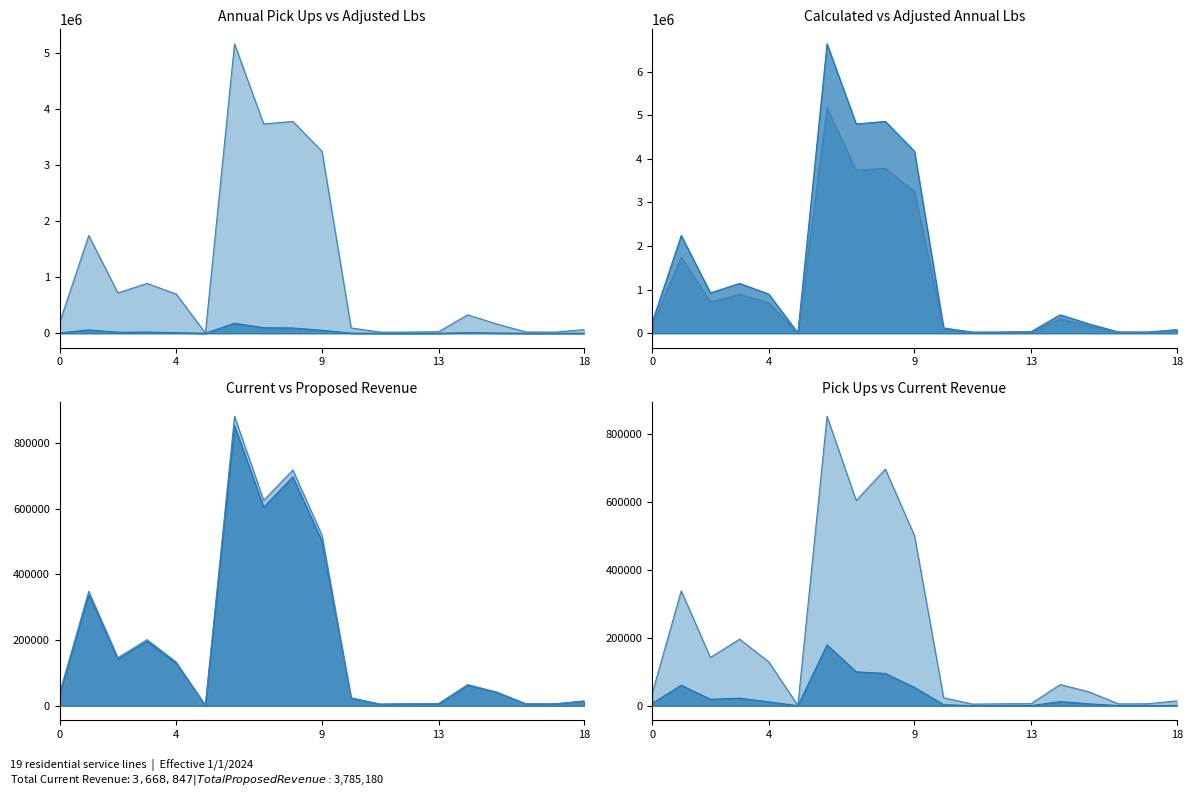

What is the sum of the Adjusted Annual Pounds line values at 13 and 6?

5198904.6